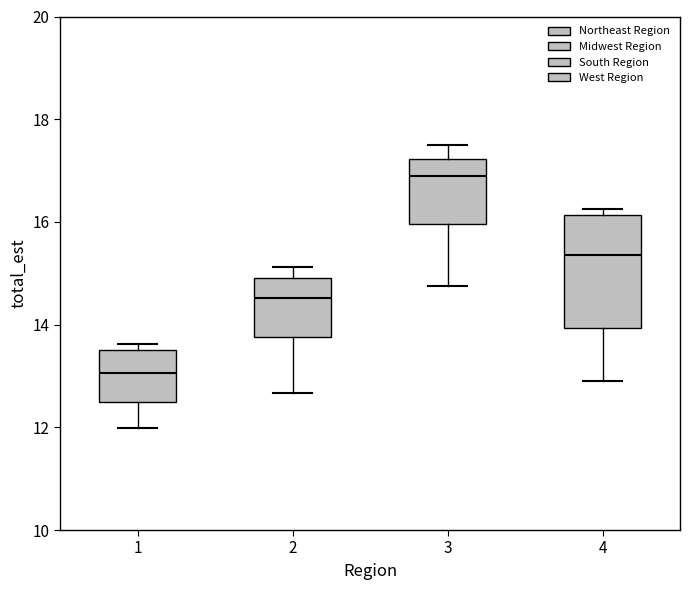

Reading left to right, read every box against the y-axis: the position of its median line, the range the box covers, and the ends of its whiskers. The values are not printed on the chart, so give them approximately, as read against the axis.

1: median 13.0, box 12.4 to 13.6, whiskers 12.0 to 13.6 (just above the box's upper edge)
2: median 14.6, box 13.8 to 14.8, whiskers 12.6 to 15.2
3: median 17.0, box 16.0 to 17.2, whiskers 14.8 to 17.6
4: median 15.4, box 14.0 to 16.2, whiskers 12.8 to 16.2 (just above the box's upper edge)